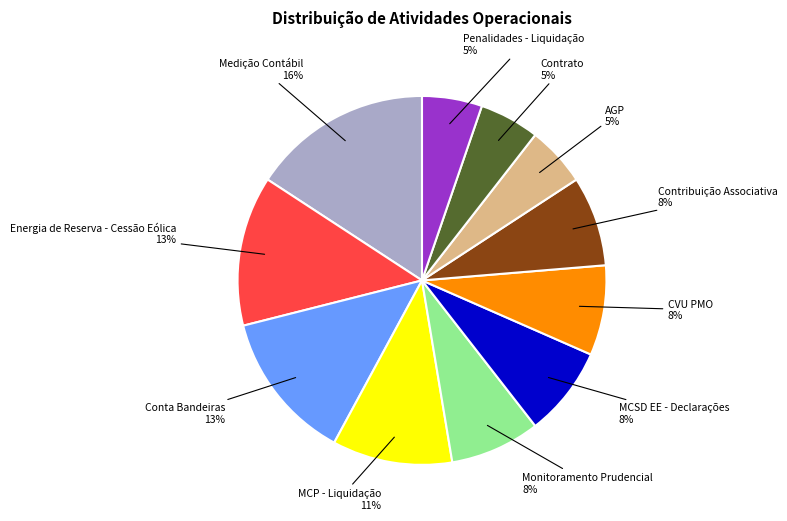

Combined, do Monitoramento Prudencial and Penalidades - Liquidação account for over 50%?

No